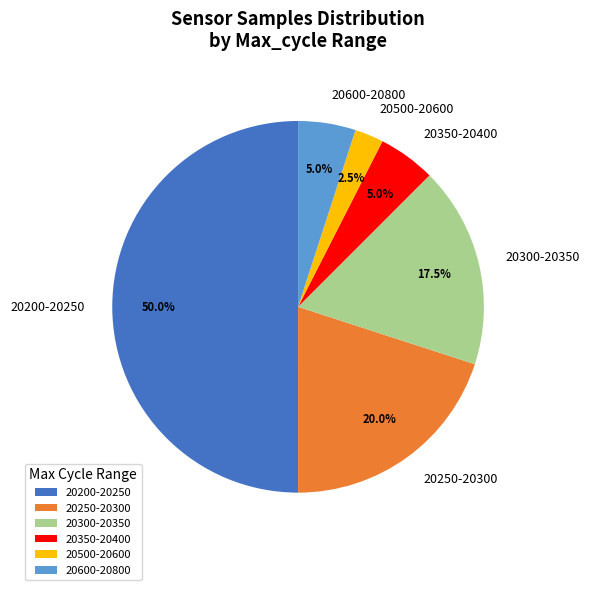

How many slices are in this pie chart?

6